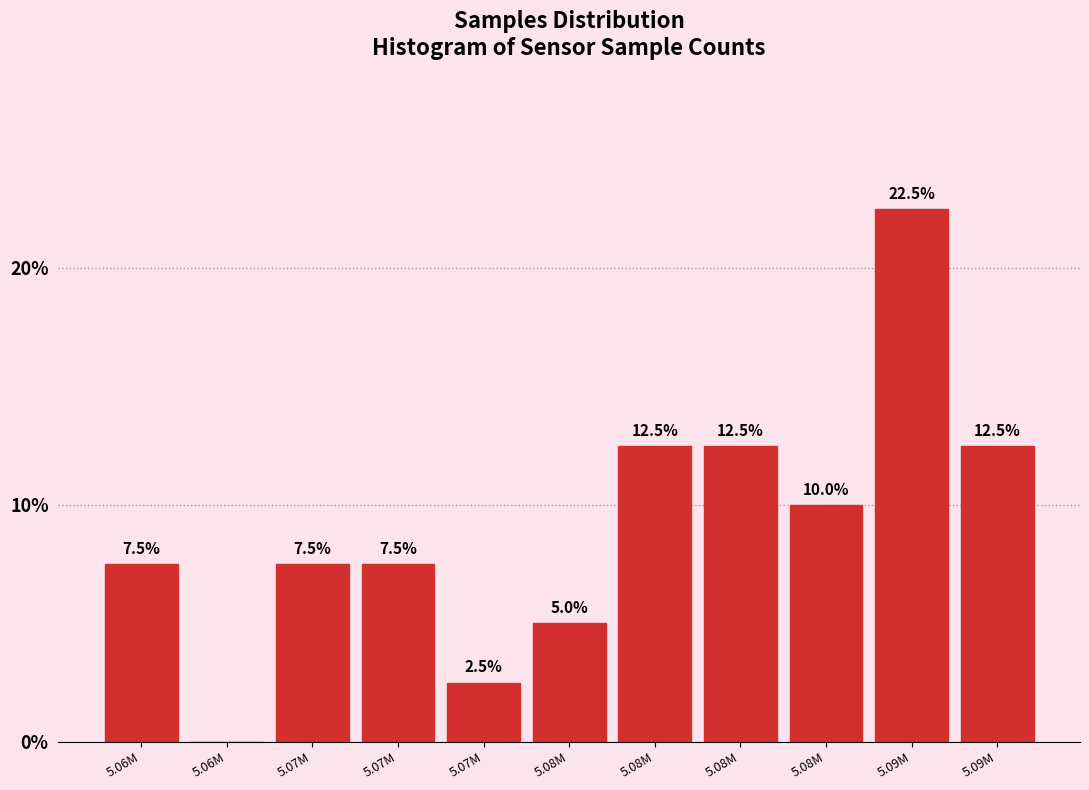

Are the bars horizontal?

No